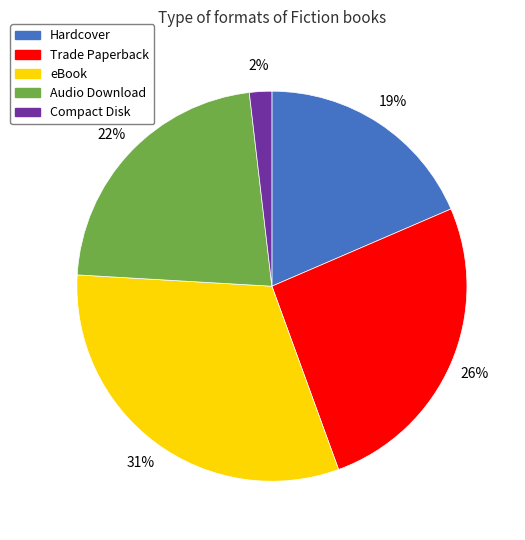

To the nearest percent, what is the average slice percentage?

20%